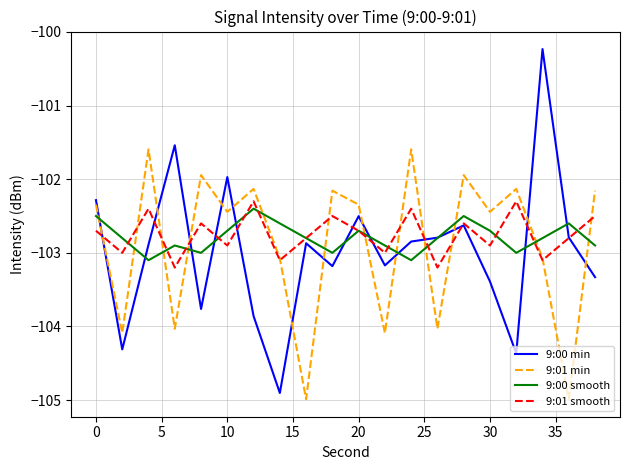

What is the smallest value displayed?

-105.0